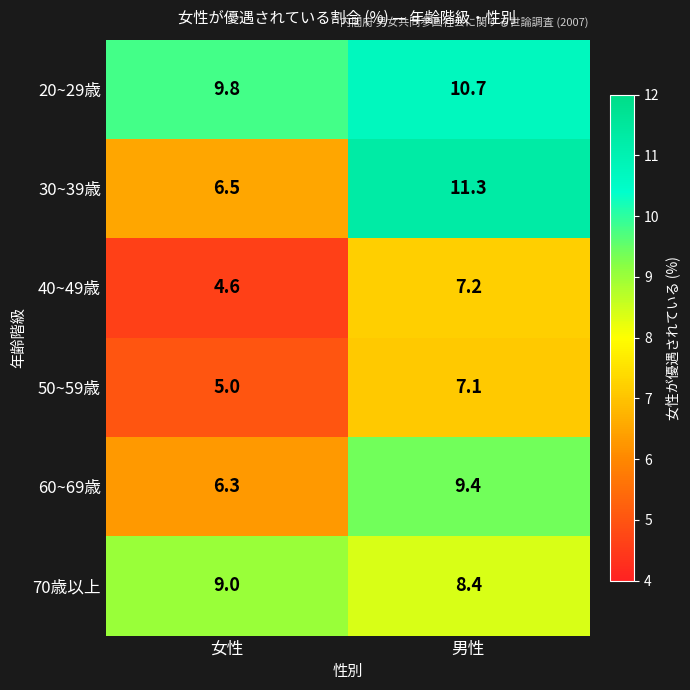

Count the number of data series in this chart.

6